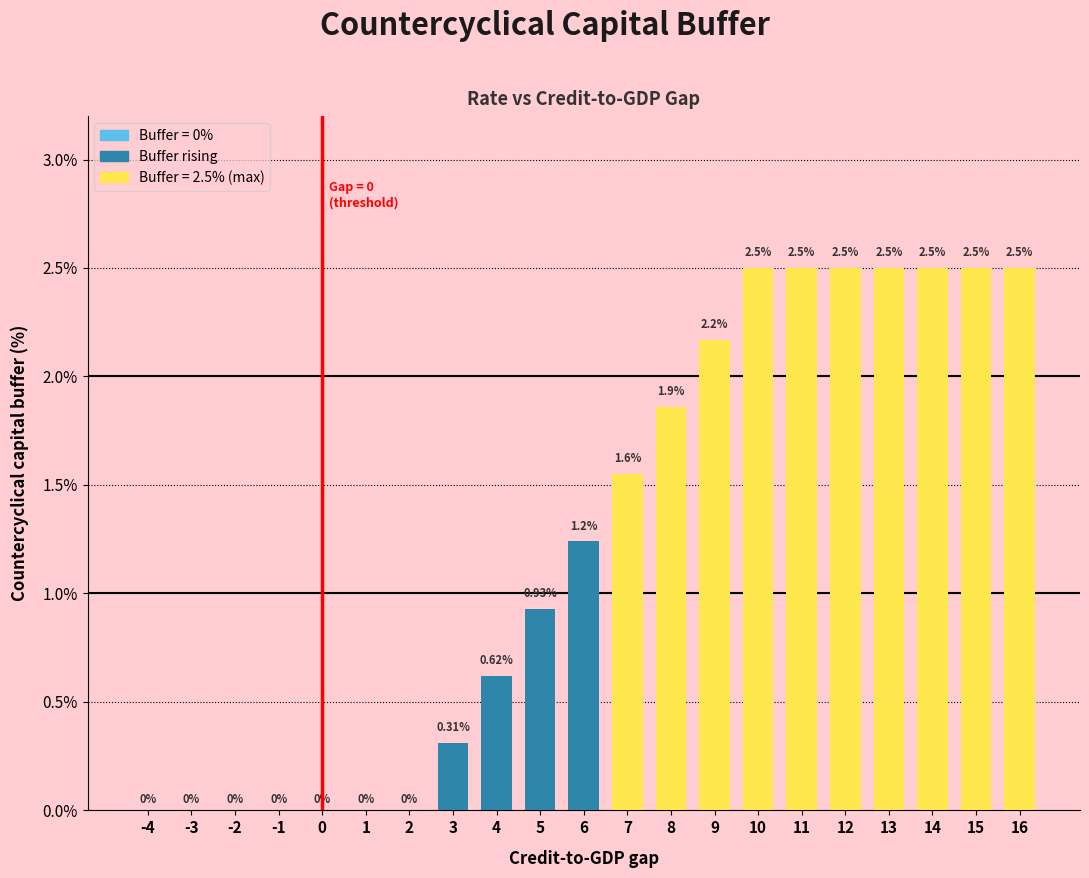

Are the bars horizontal?

No